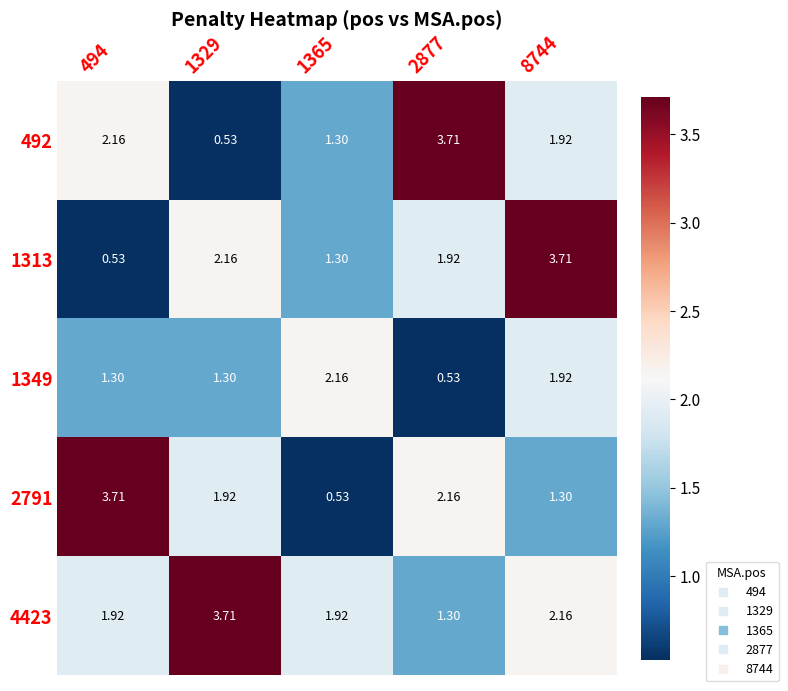

How many values in the 492 series exceed 1?

4